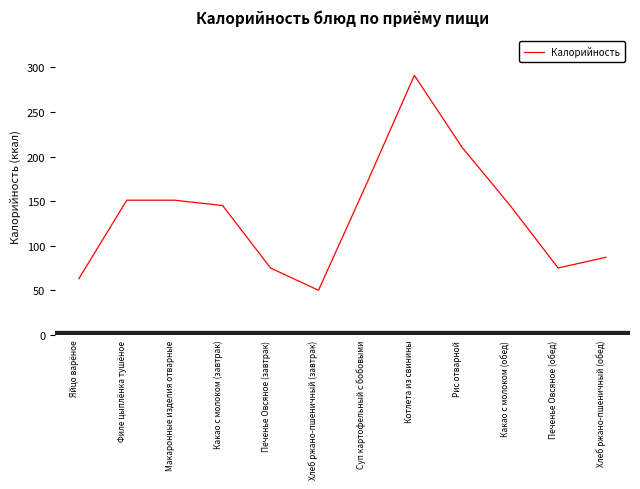

Where is the first local maximum?

Котлета из свинины